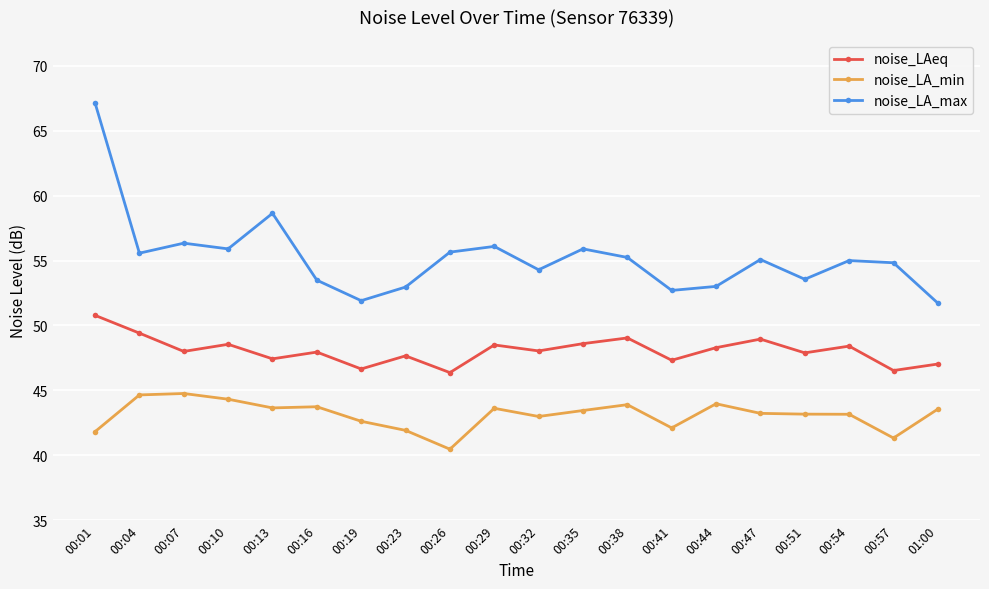

The noise_LA_min series shows 42.6 at 00:19. True or false?

True